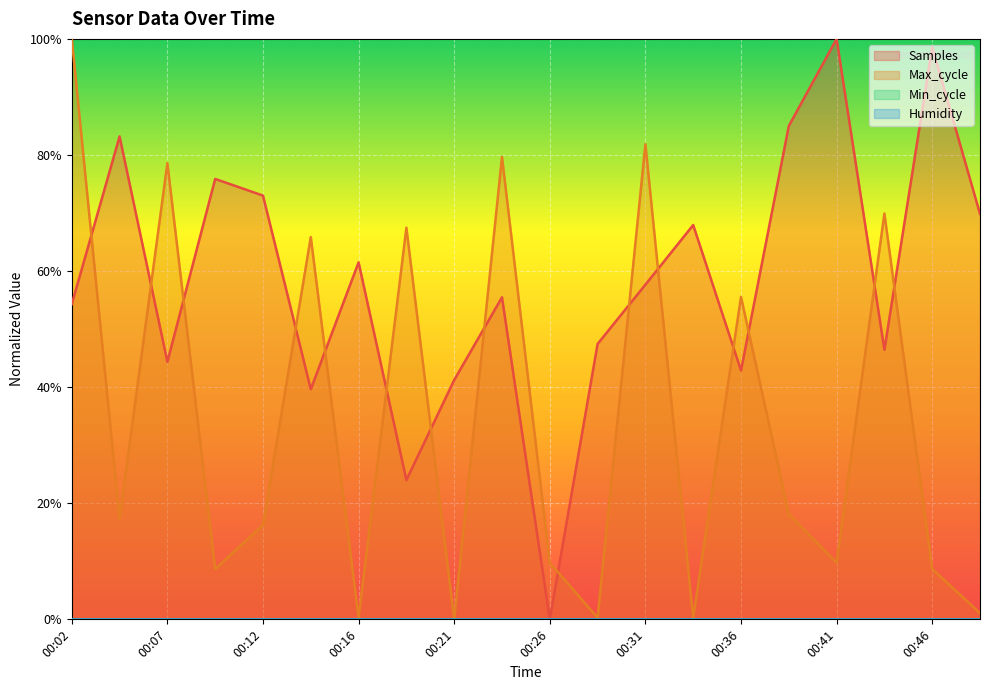

True or false: Samples and Max_cycle intersect in this chart.

True